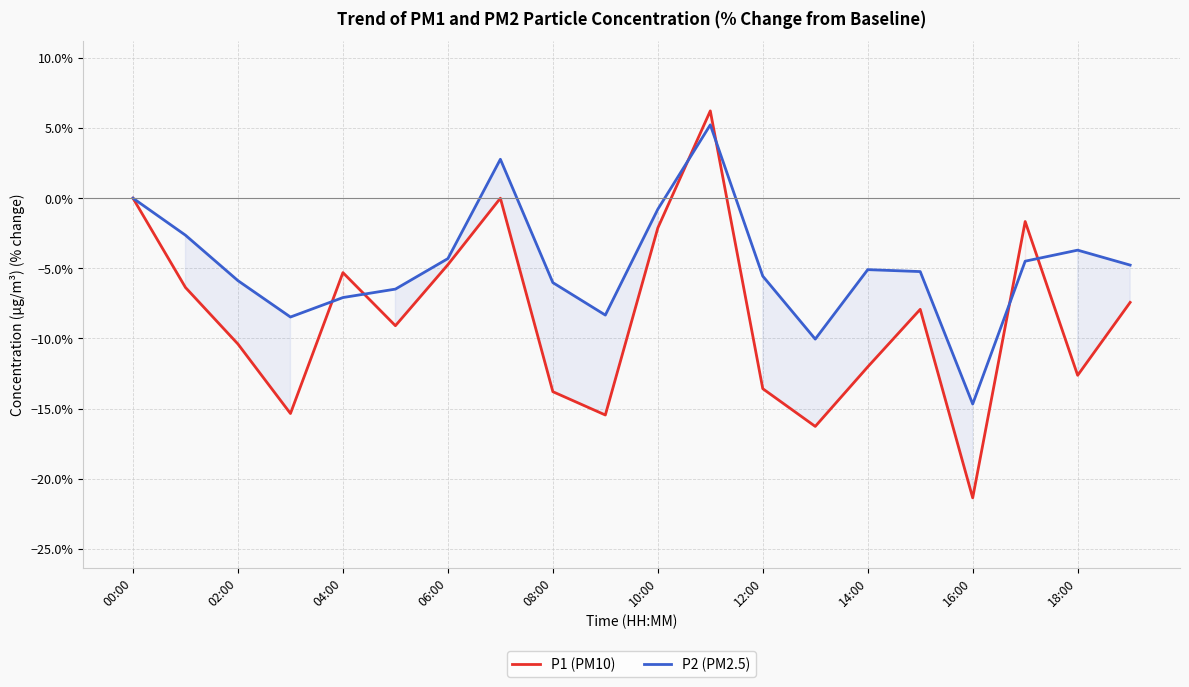

Is the value of P2 (PM2.5) at 12:00 greater than the value of P1 (PM10) at 12:00?

Yes